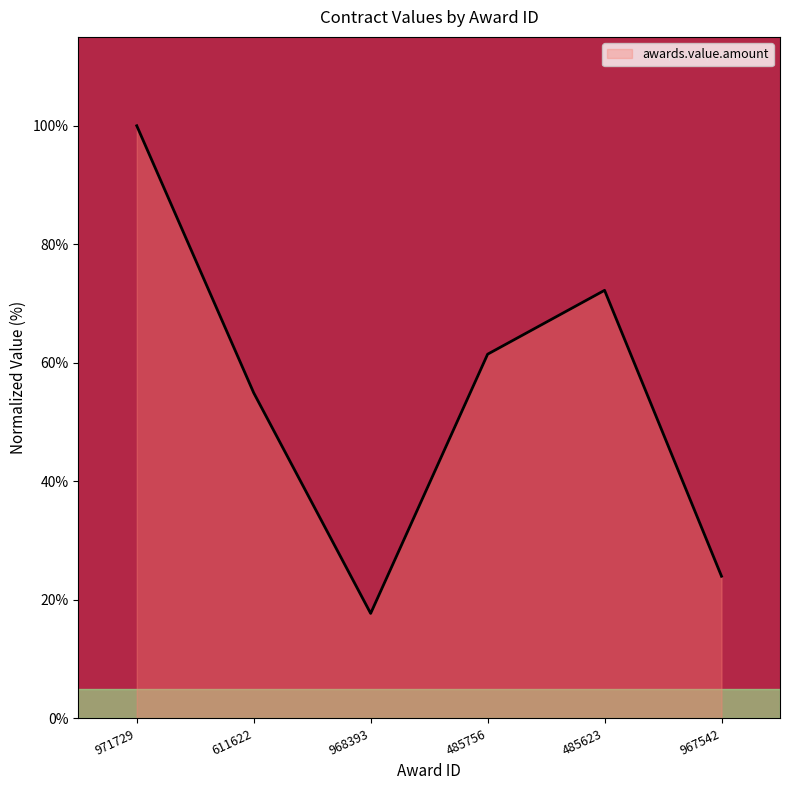

Which has a higher value, 485756 or 971729?

971729